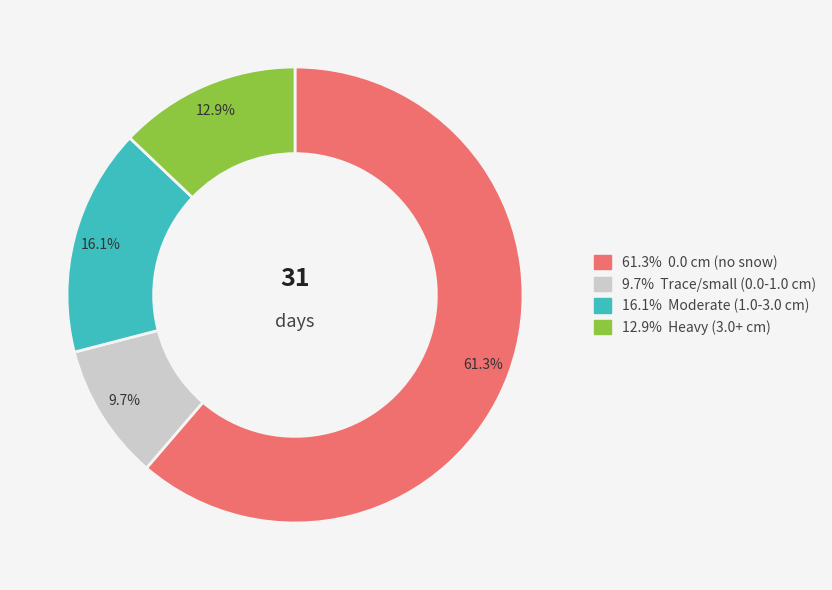

How many segments does this pie chart have?

4